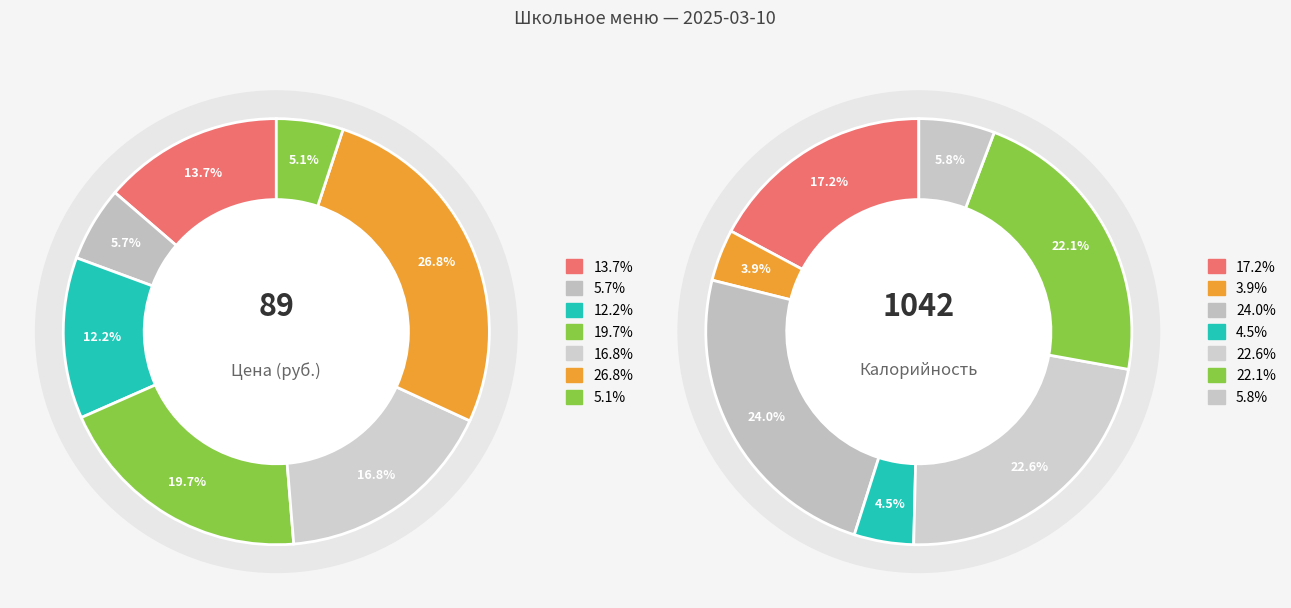

Is Хлеб с маслом и сыром the majority of the pie?

No